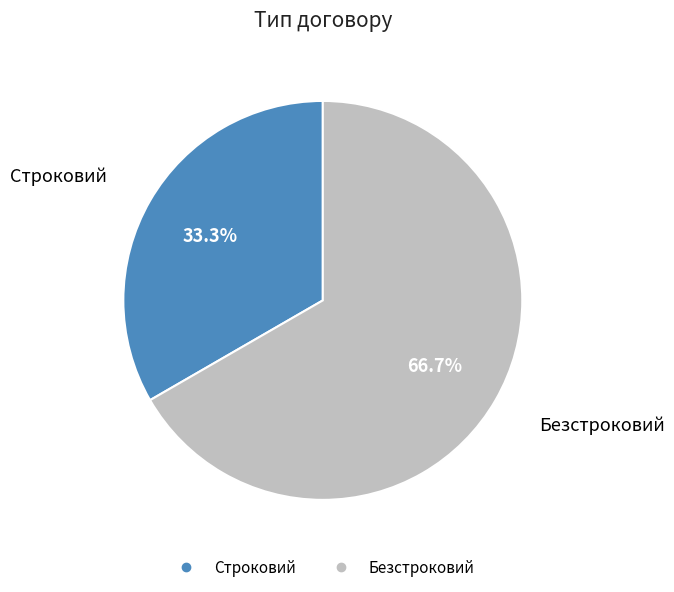

What percentage is NOT represented by Строковий?

66.7%